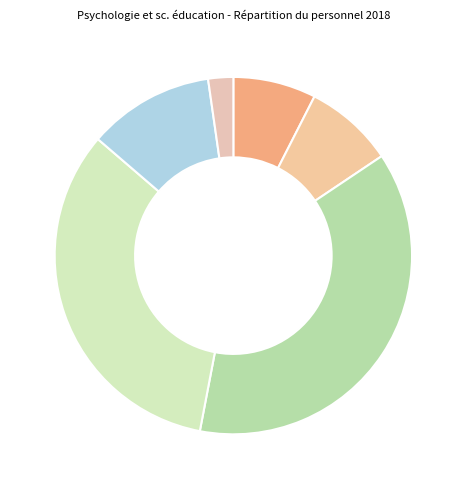

To the nearest percent, what percentage of the pie is Corps professoral Suisse?

8%